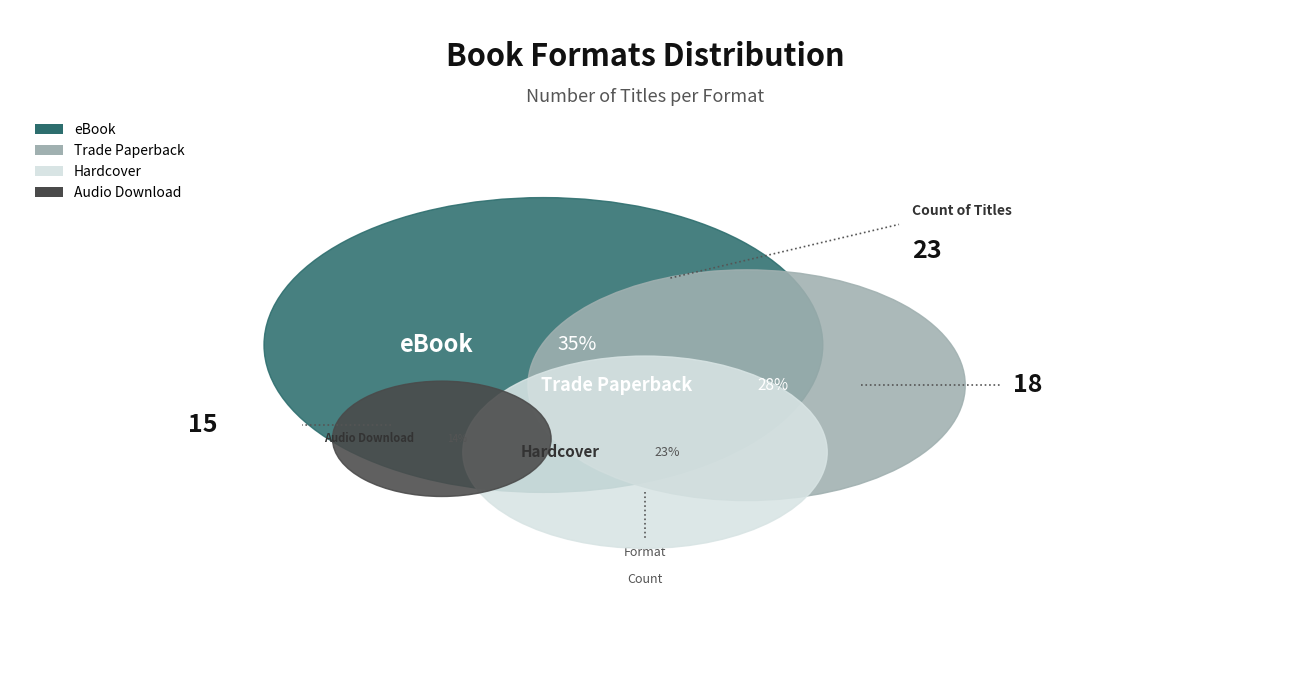

To the nearest percent, what percentage of the pie is Audio Download?

14%